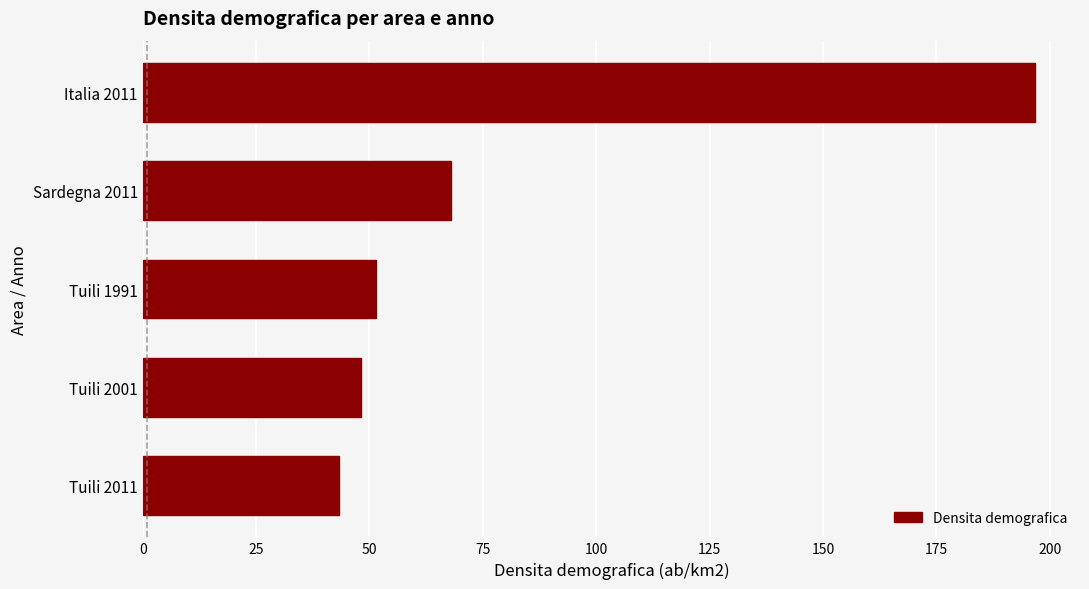

The value at Tuili 2001 is 28.0. True or false?

False